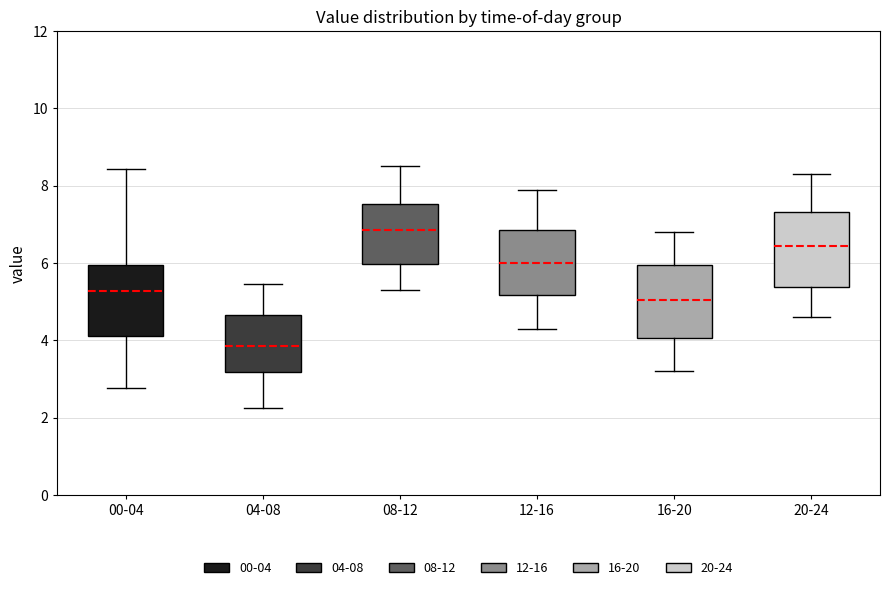

Reading left to right, read every box against the y-axis: the position of its median line, the range the box covers, and the ends of its whiskers. The values are not printed on the chart, so give them approximately, as read against the axis.

00-04: median 5.2, box 4.2 to 6.0, whiskers 2.8 to 8.4
04-08: median 3.8, box 3.2 to 4.6, whiskers 2.2 to 5.4
08-12: median 6.8, box 6.0 to 7.6, whiskers 5.4 to 8.6
12-16: median 6.0, box 5.2 to 6.8, whiskers 4.4 to 8.0
16-20: median 5.0, box 4.0 to 6.0, whiskers 3.2 to 6.8
20-24: median 6.4, box 5.4 to 7.4, whiskers 4.6 to 8.4